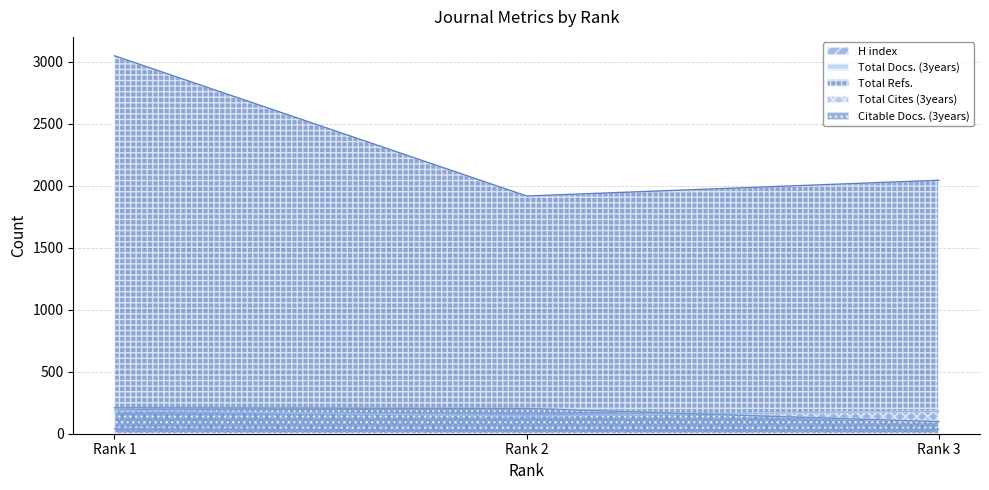

Reading right to left, extract all data points from this chart.

H index: 36	26	41
Total Docs. (3years): 97	206	210
Total Refs.: 2044	1917	3048
Total Cites (3years): 182	142	188
Citable Docs. (3years): 97	204	209